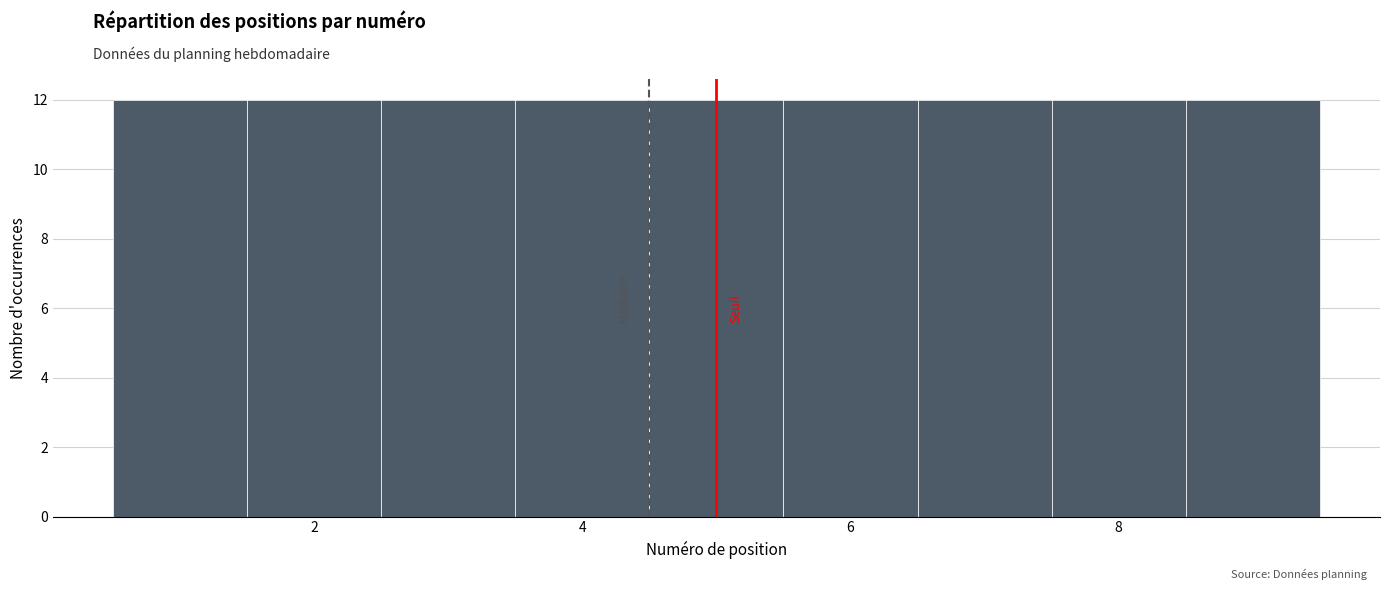

Reading left to right, transcribe this chart: for each bar, give the range it covers on the x-axis and its height. Neither the bar edges nor the heights are printed on the chart, so give them approximately, as read against the axes.

0.5 to 1.5: 12
1.5 to 2.5: 12
2.5 to 3.5: 12
3.5 to 4.5: 12
4.5 to 5.5: 12
5.5 to 6.5: 12
6.5 to 7.5: 12
7.5 to 8.5: 12
8.5 to 9.5: 12